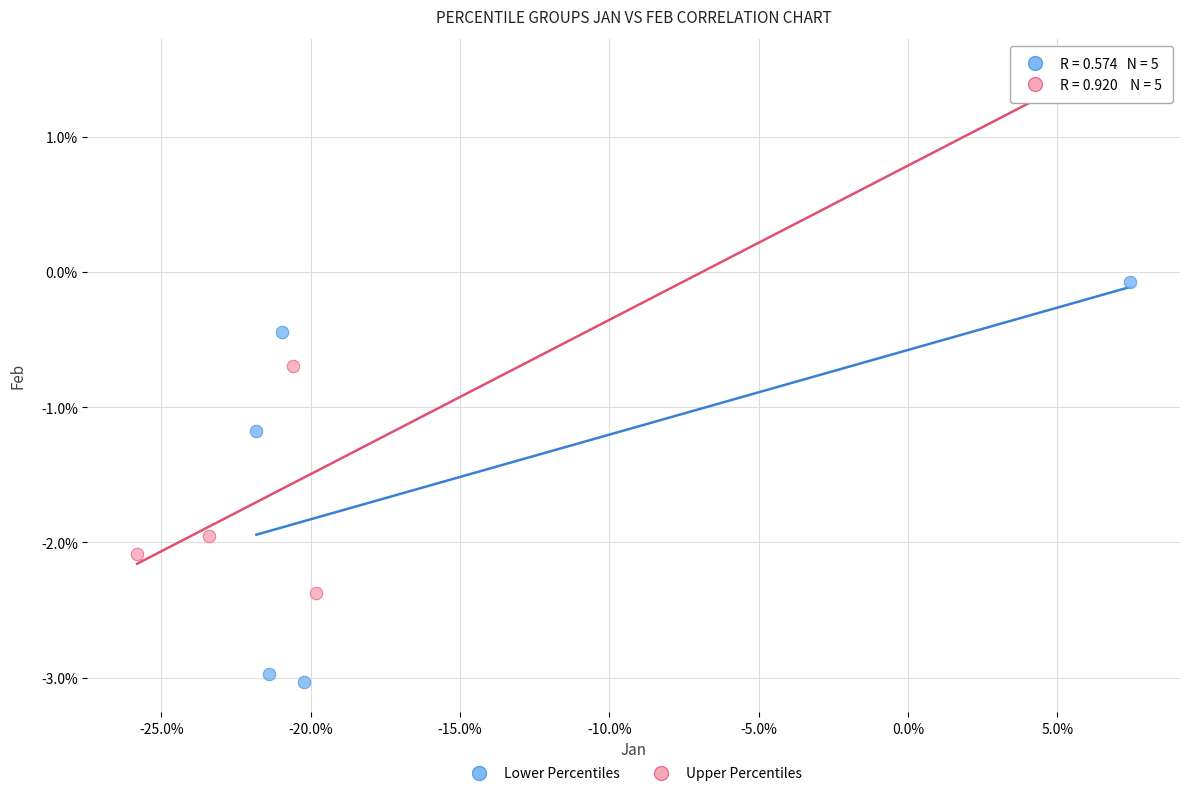

What are all the series names shown in the legend?

Lower Percentiles, Upper Percentiles